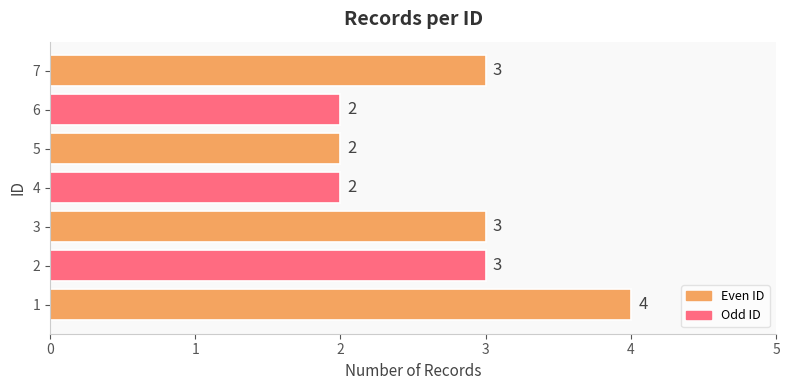

What is the maximum value shown in the chart?

4